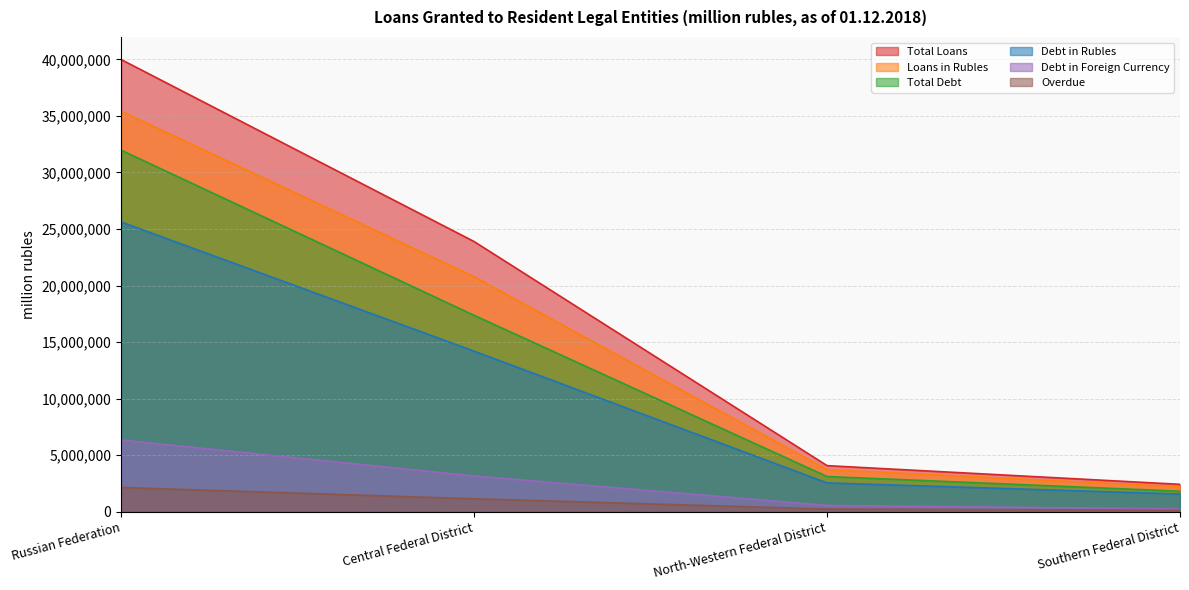

How many data points in Total Loans are above 23890511?

1